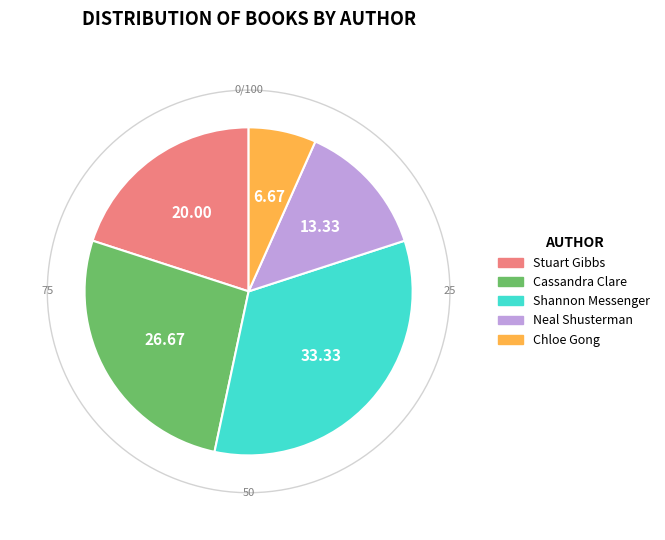

Is it true that Cassandra Clare is 36% of the pie?

False